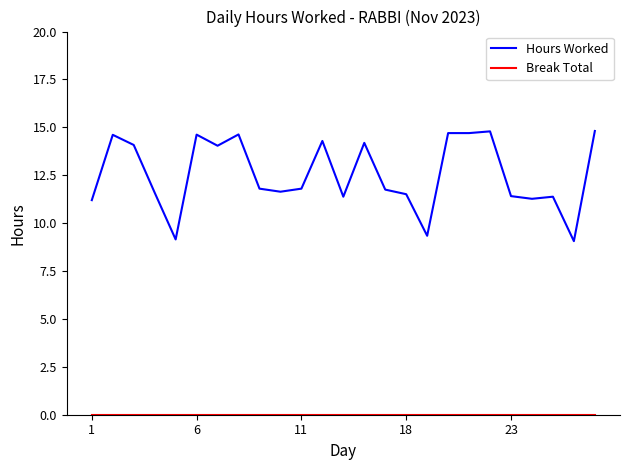

Which series has the largest range (max minus min)?

Hours Worked